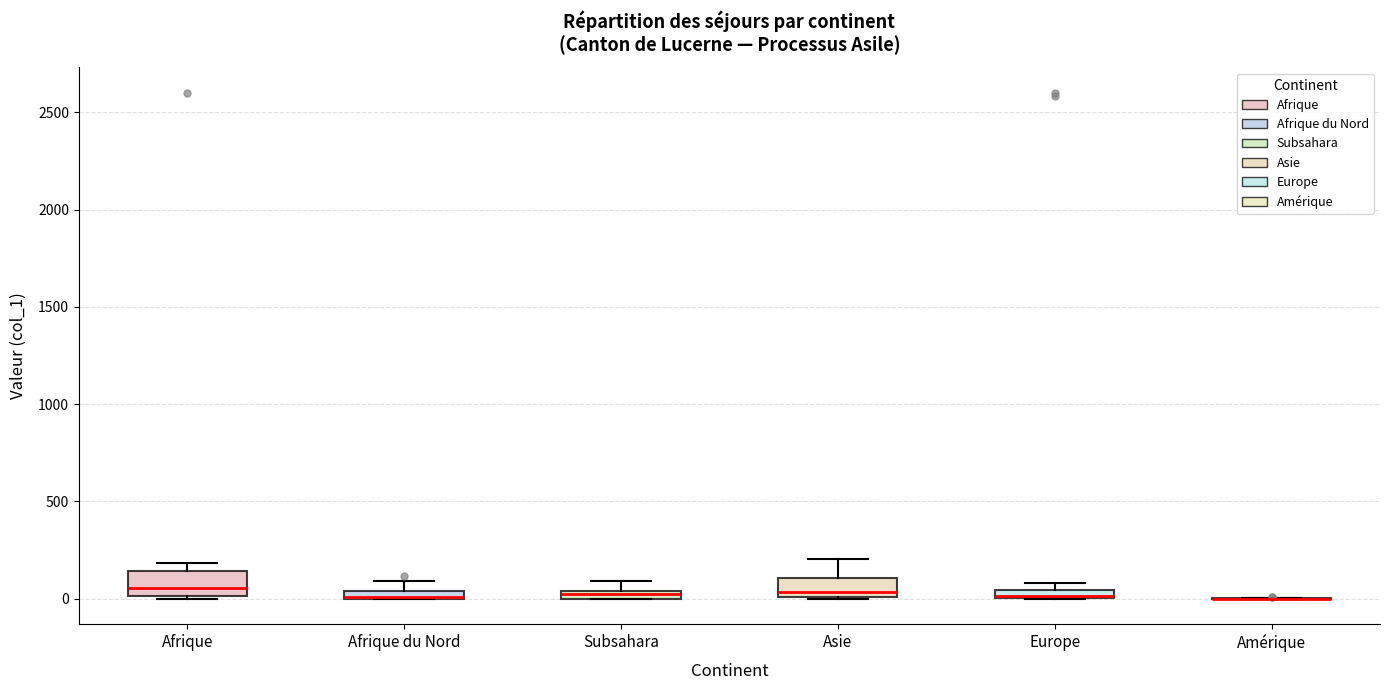

Where is the lower edge of the box for Europe on the y-axis? The values are not printed on the chart, so give them approximately, as read against the axis.

0